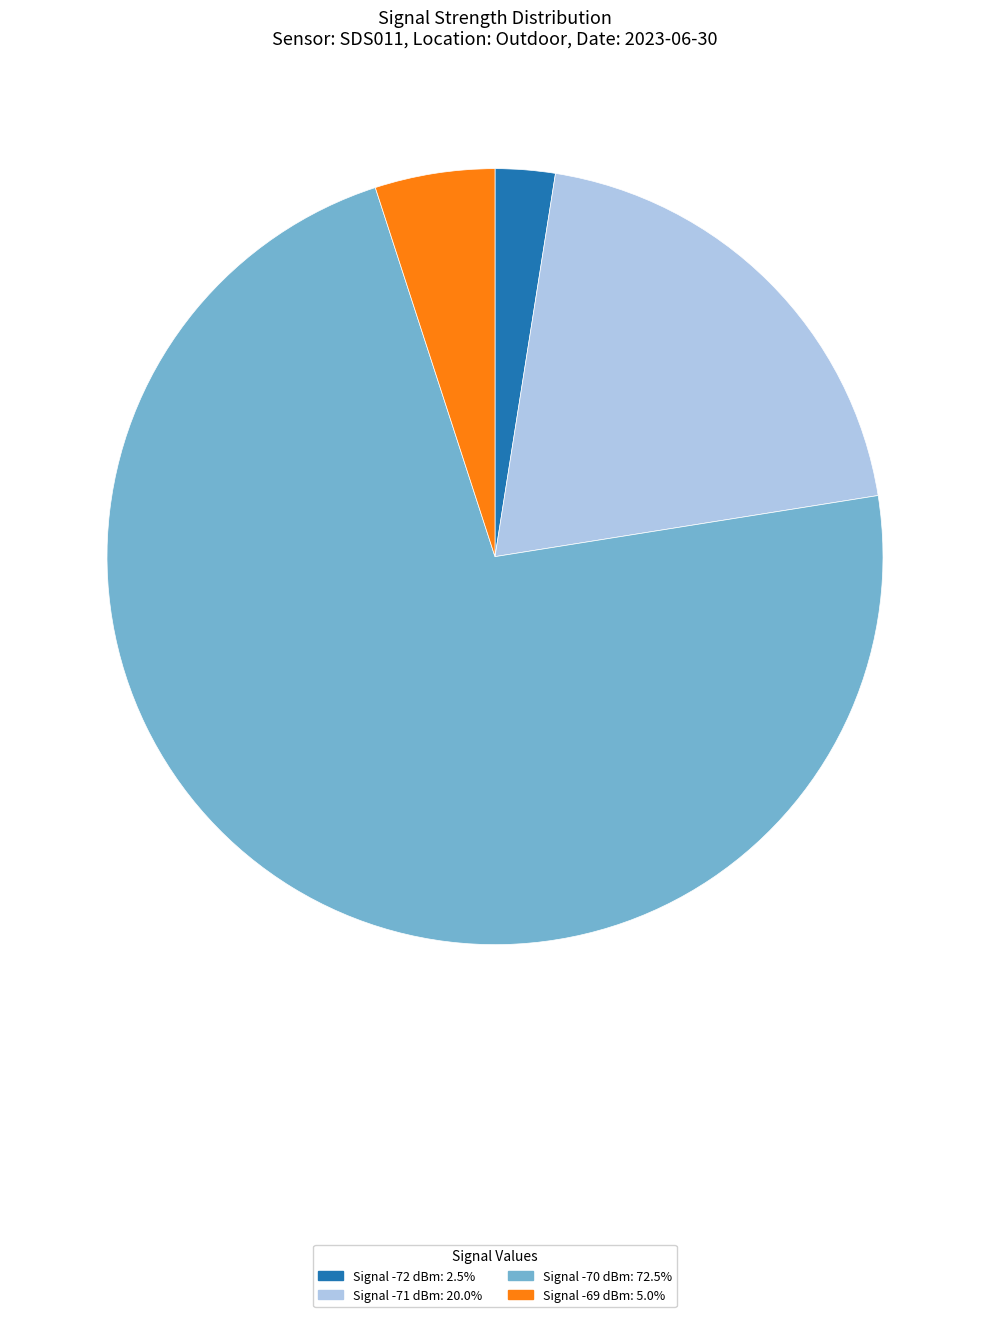

Is there any slice that represents more than half of the pie?

Yes